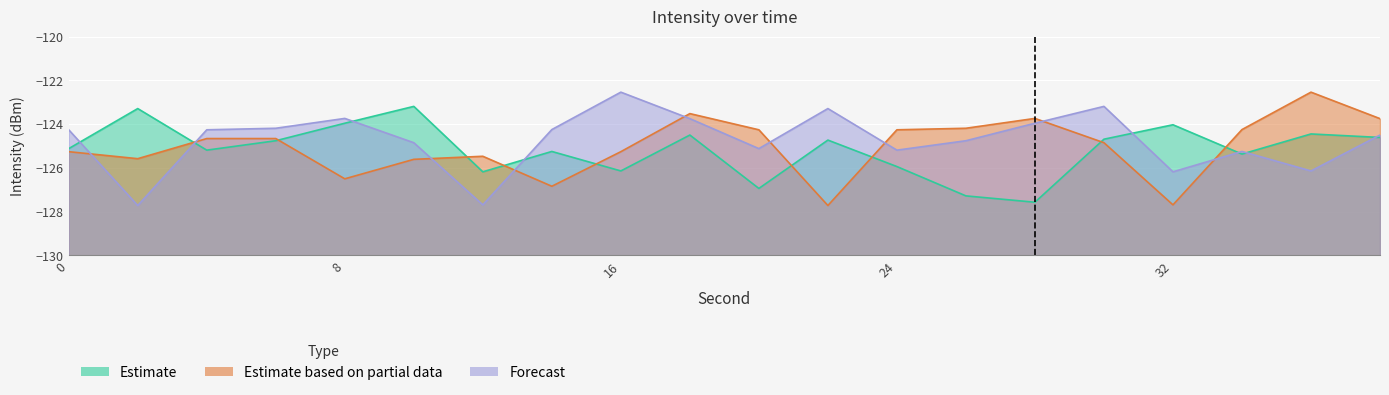

Reading left to right, list all the values displayed in this chart.

Estimate: 0=-125.1	2=-123.3	4=-125.2	6=-124.8	8=-124.0	10=-123.2	12=-126.2	14=-125.2	16=-126.1	18=-124.5	20=-126.9	22=-124.7	24=-125.9	26=-127.3	28=-127.6	30=-124.7	32=-124.0	34=-125.4	36=-124.5	38=-124.6
Estimate based on partial data: 0=-125.3	2=-125.6	4=-124.7	6=-124.7	8=-126.5	10=-125.6	12=-125.5	14=-126.8	16=-125.3	18=-123.5	20=-124.3	22=-127.7	24=-124.3	26=-124.2	28=-123.7	30=-124.8	32=-127.7	34=-124.2	36=-122.5	38=-123.8
Forecast: 0=-124.3	2=-127.7	4=-124.3	6=-124.2	8=-123.7	10=-124.8	12=-127.7	14=-124.2	16=-122.5	18=-123.8	20=-125.1	22=-123.3	24=-125.2	26=-124.8	28=-124.0	30=-123.2	32=-126.2	34=-125.2	36=-126.1	38=-124.5